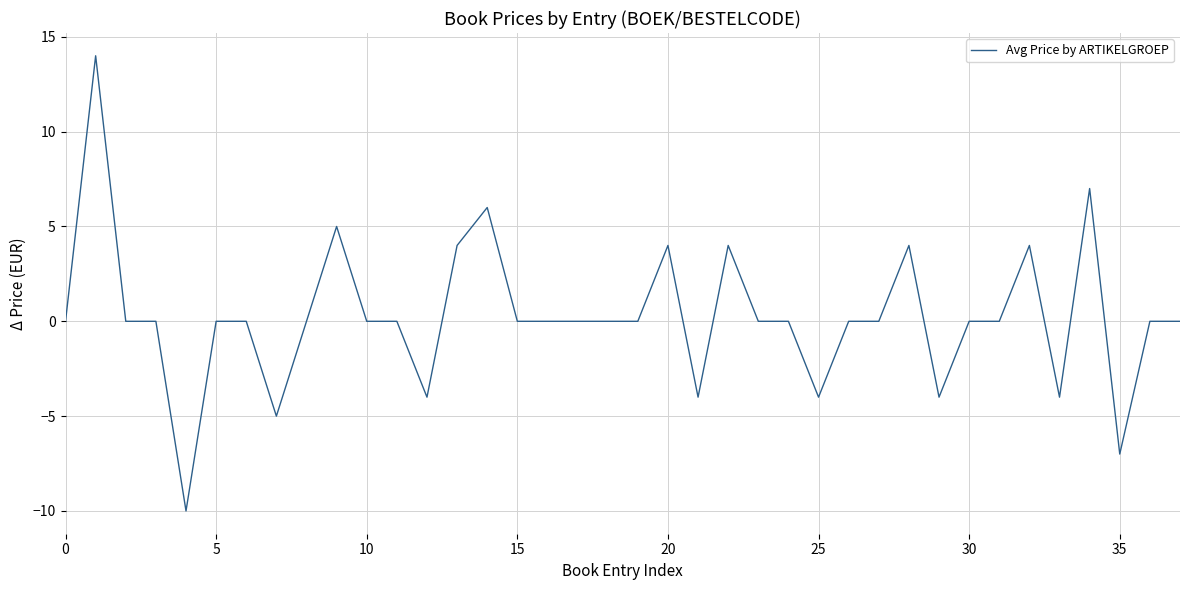

What is the minimum value shown in the chart?

-10